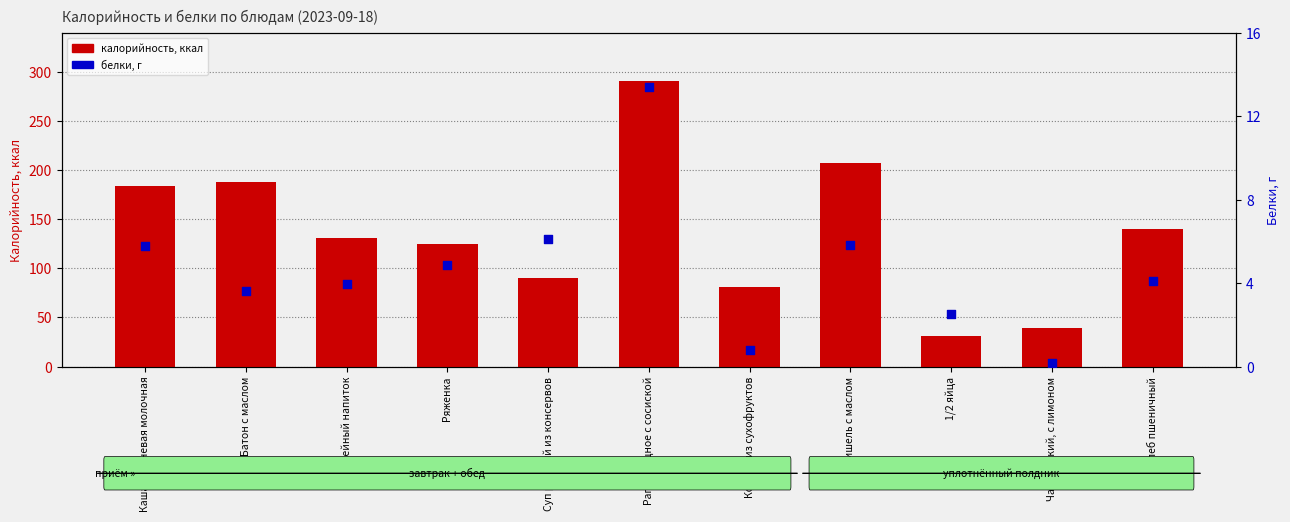

What is the total value across all series at Компот из сухофруктов?

81.4